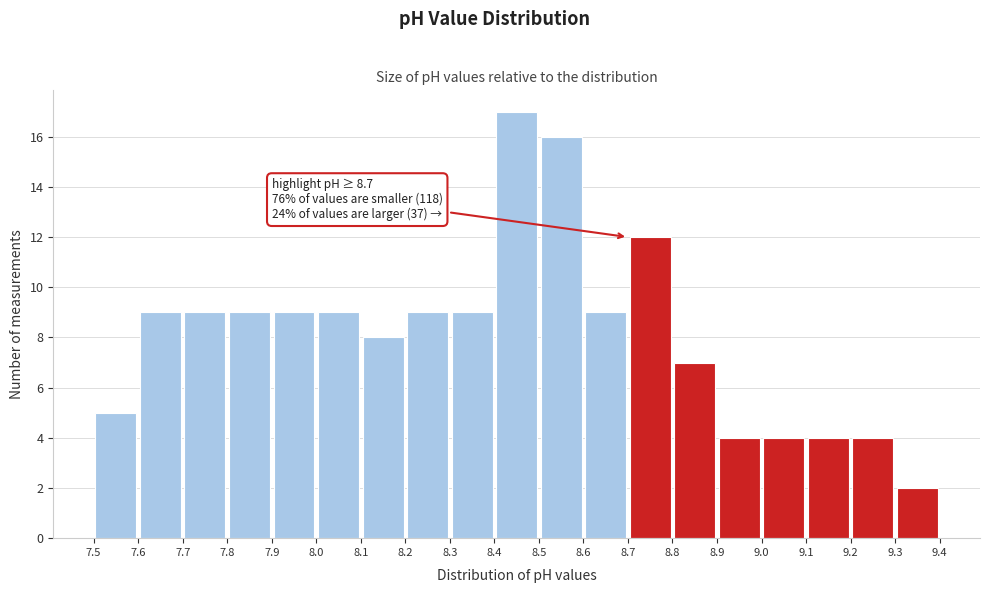

Over which range of the x-axis is the bar tallest?

8.4 to 8.5